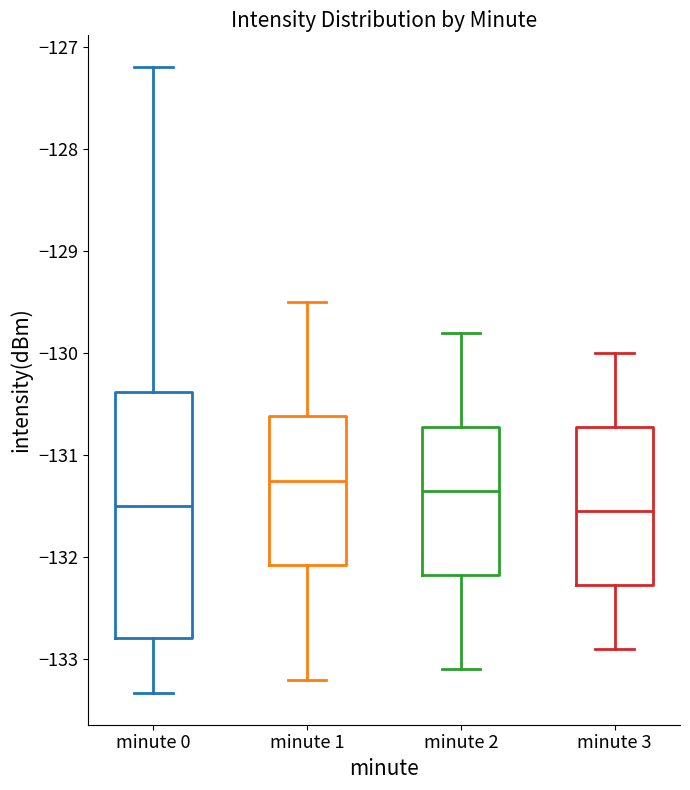

Reading left to right, transcribe this box plot: for each box, give where its median line is, the range the box spans, and where its two whiskers end, as read against the y-axis. The values are not printed on the chart, so give them approximately, as read against the axis.

minute 0: median -131.5, box -132.8 to -130.4, whiskers -133.3 to -127.2
minute 1: median -131.2, box -132.1 to -130.6, whiskers -133.2 to -129.5
minute 2: median -131.3, box -132.2 to -130.7, whiskers -133.1 to -129.8
minute 3: median -131.5, box -132.3 to -130.7, whiskers -132.9 to -130.0